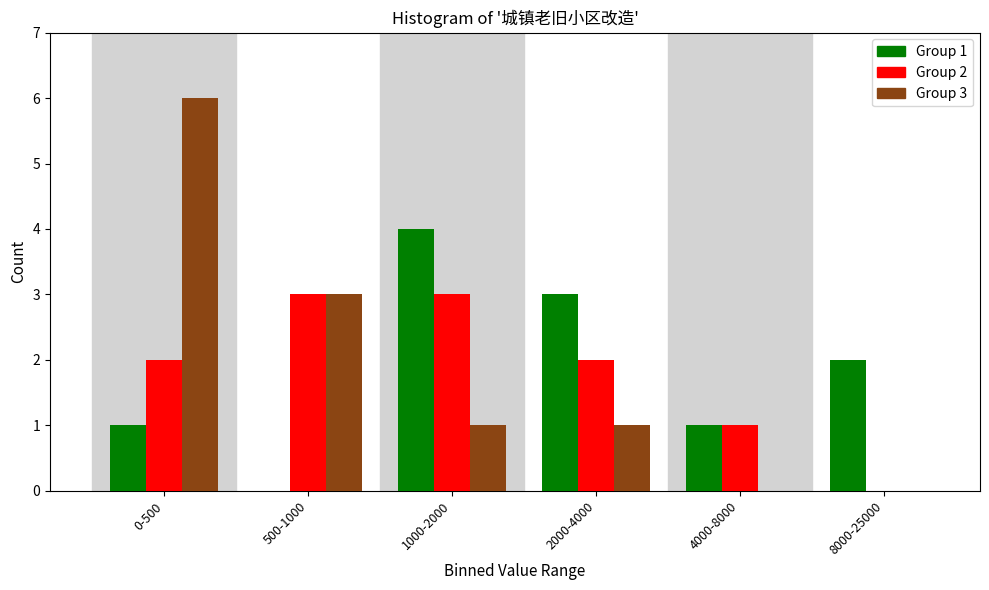

At which category is the sum across all series the highest?

0-500